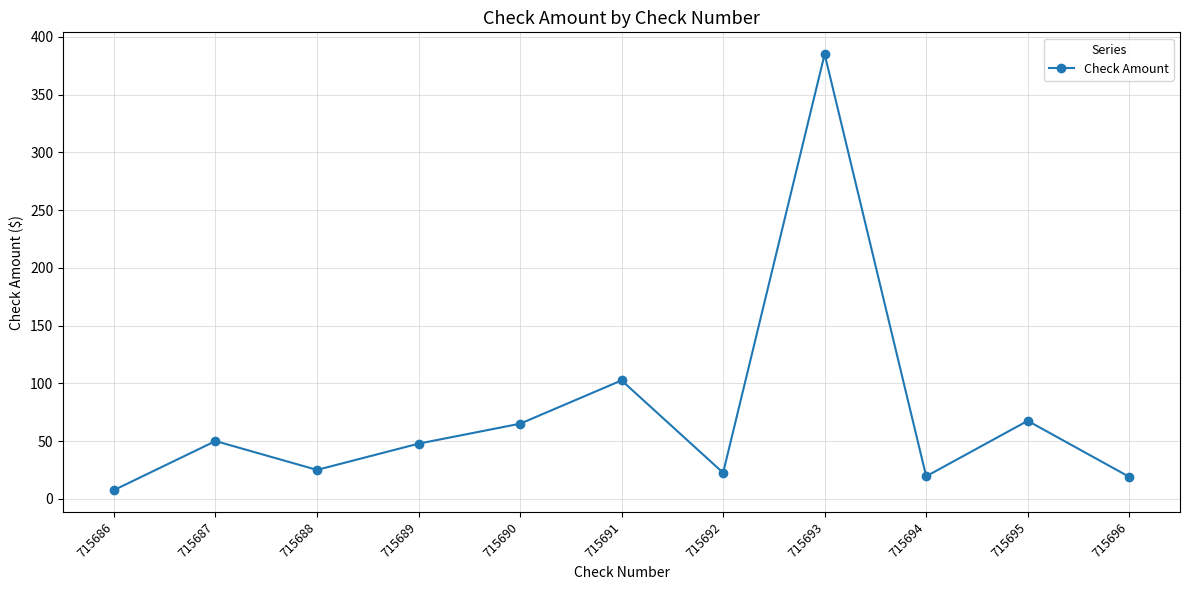

The value at 715692 is 5.7. True or false?

False